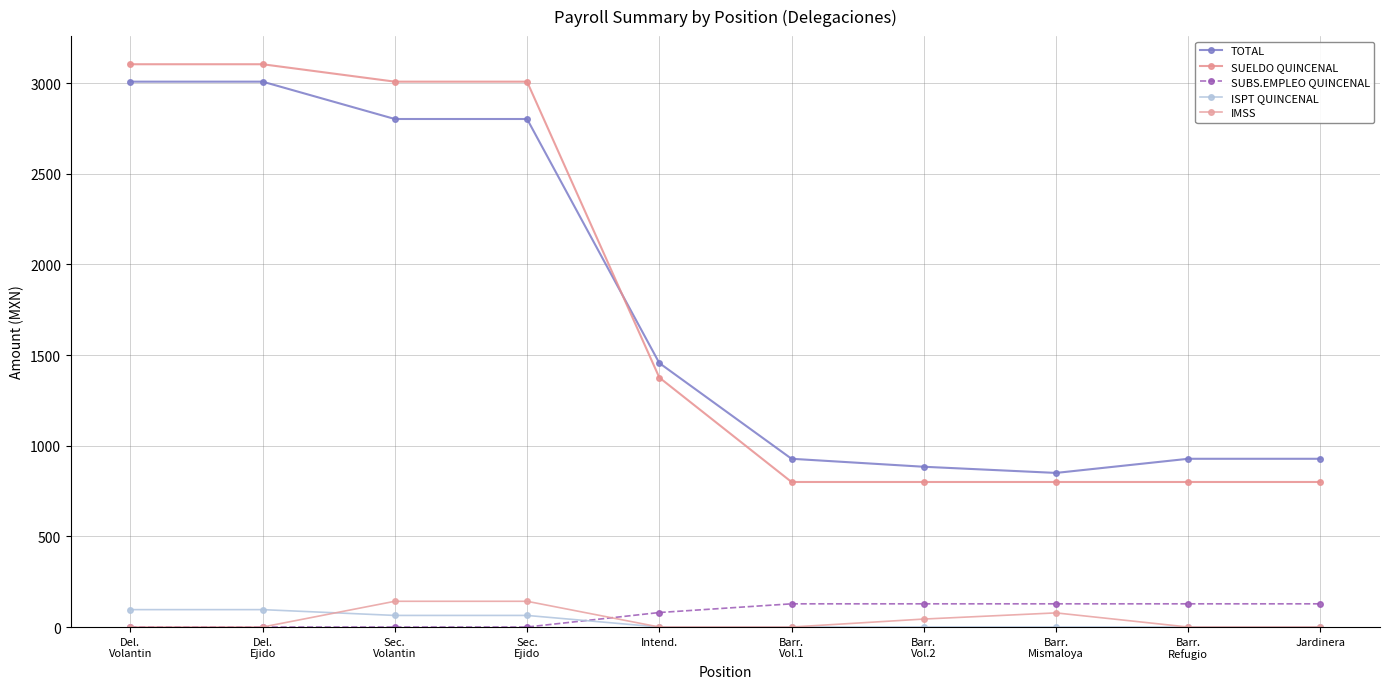

At which label does TOTAL first exceed 1456?

Del.
Volantin